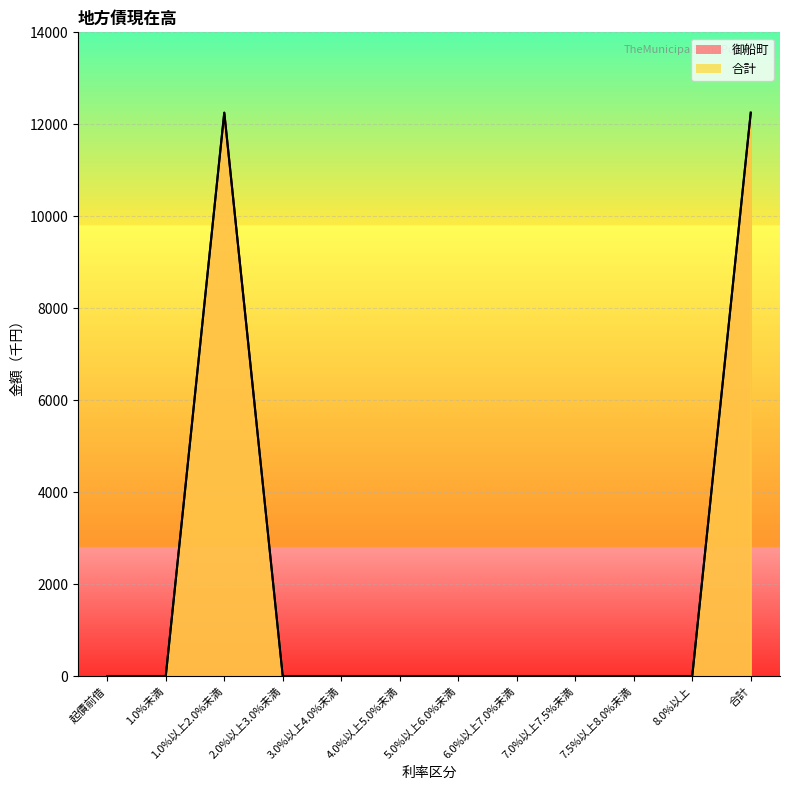

True or false: 御船町 and 合計 cross at least once.

False